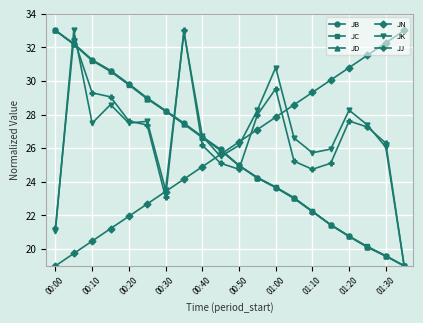

True or false: JN has more than 0 interior local peaks.

False